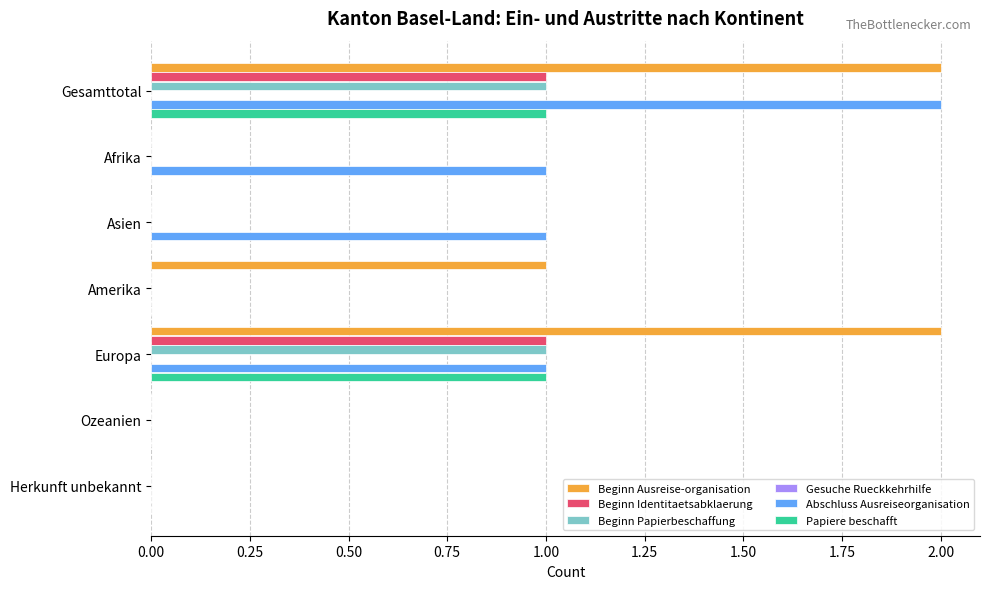

The Beginn Ausreise-organisation series shows 1 at Herkunft unbekannt. True or false?

False